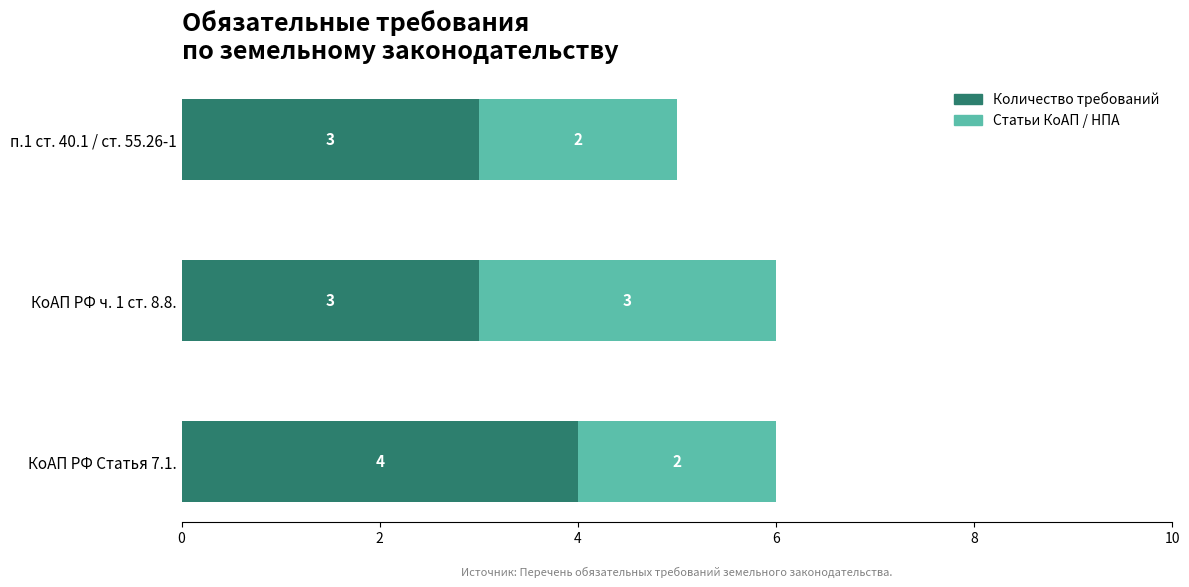

What is the average value of the Количество требований series?

3